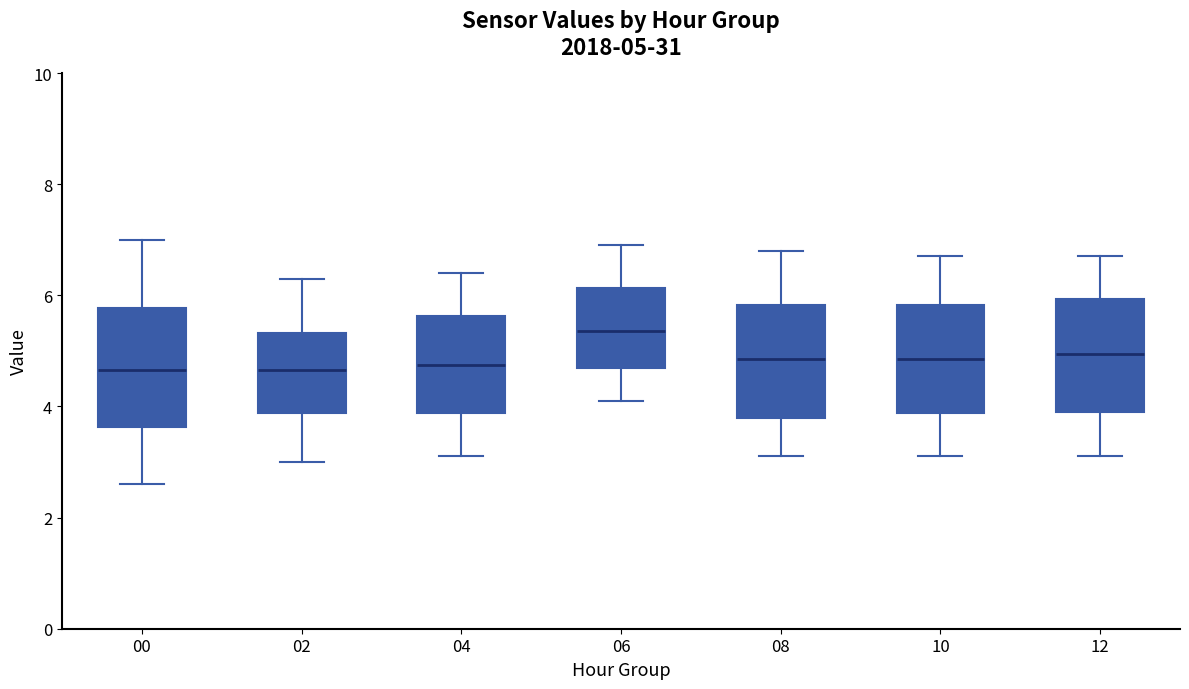

Which box has the highest median line?

06